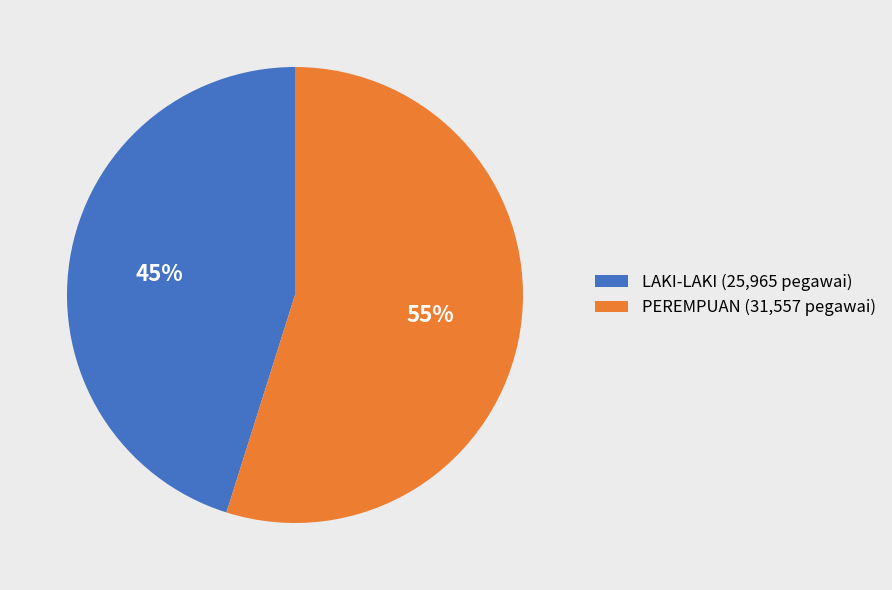

What is the ratio of the value at PEREMPUAN (31,557 pegawai) to the value at LAKI-LAKI (25,965 pegawai)?

1.2